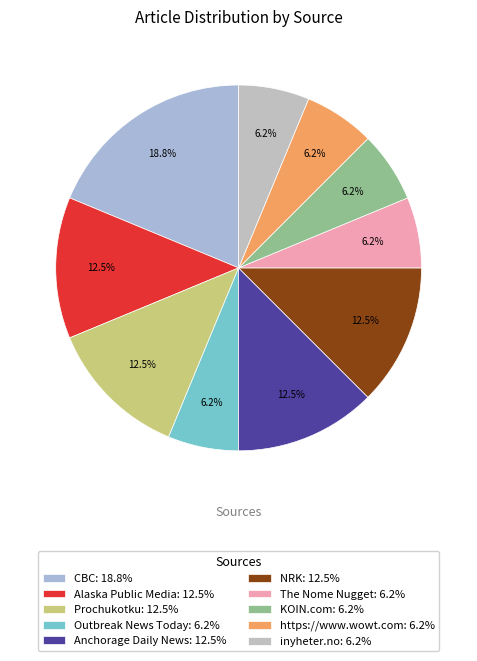

Is it true that https://www.wowt.com is 12% of the pie?

False